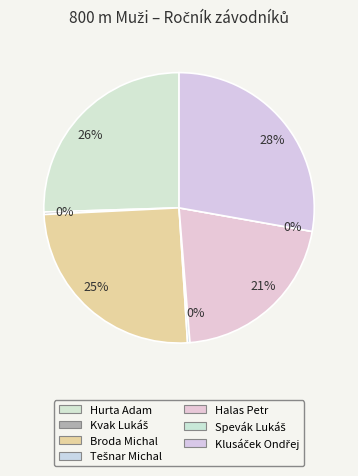

Which category has the biggest portion of the pie?

Klusáček Ondřej